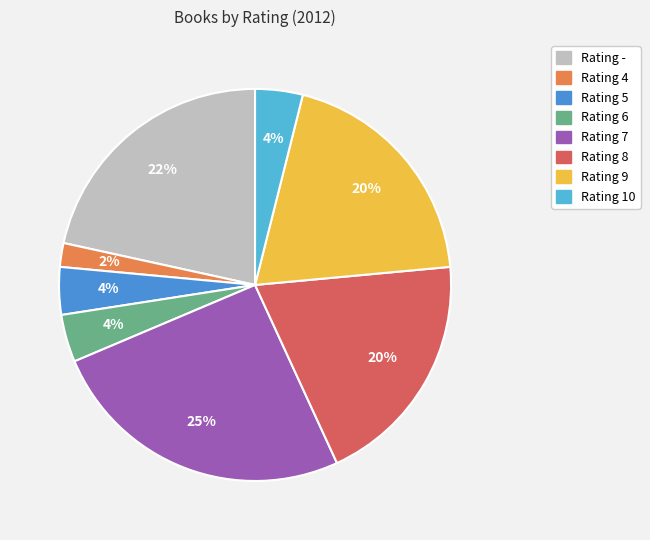

Is there a majority slice in this chart?

No